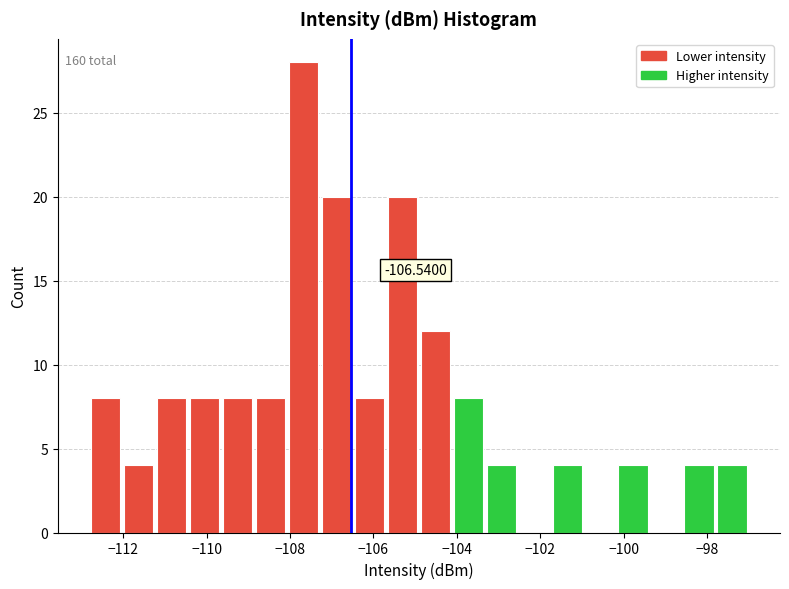

Read against the x-axis, roughly where is the centre of the tallest bar?

-107.6